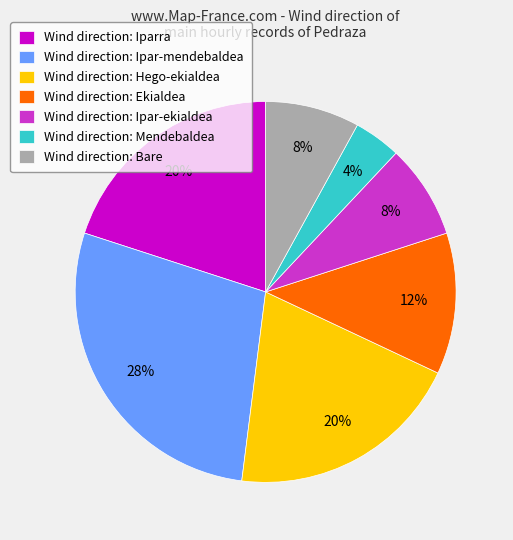

Do Wind direction: Ekialdea and Wind direction: Bare together represent more than half of the pie?

No